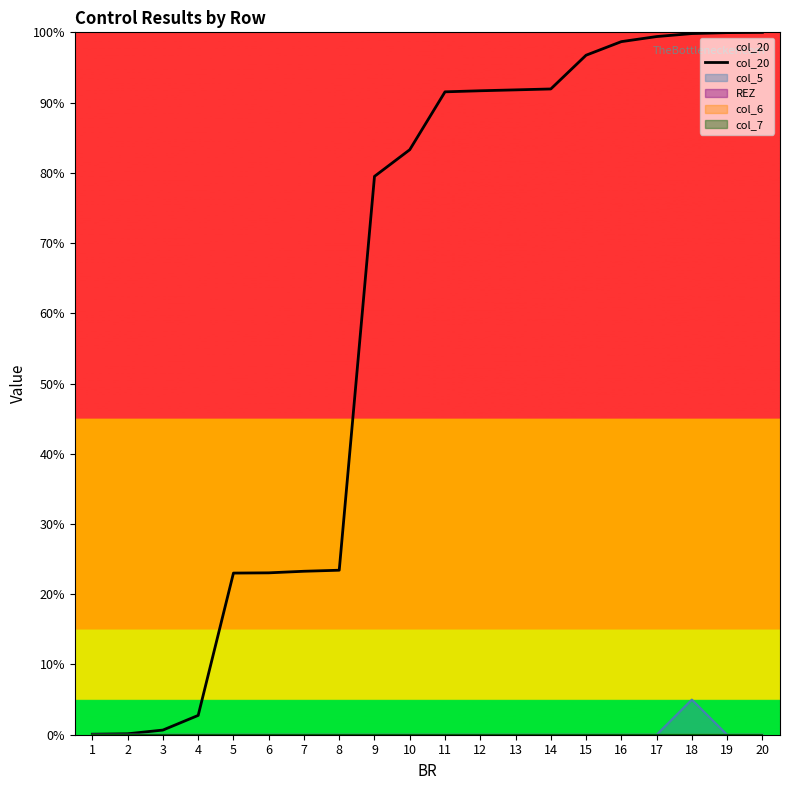

Does the chart display data point markers on the line(s)?

No